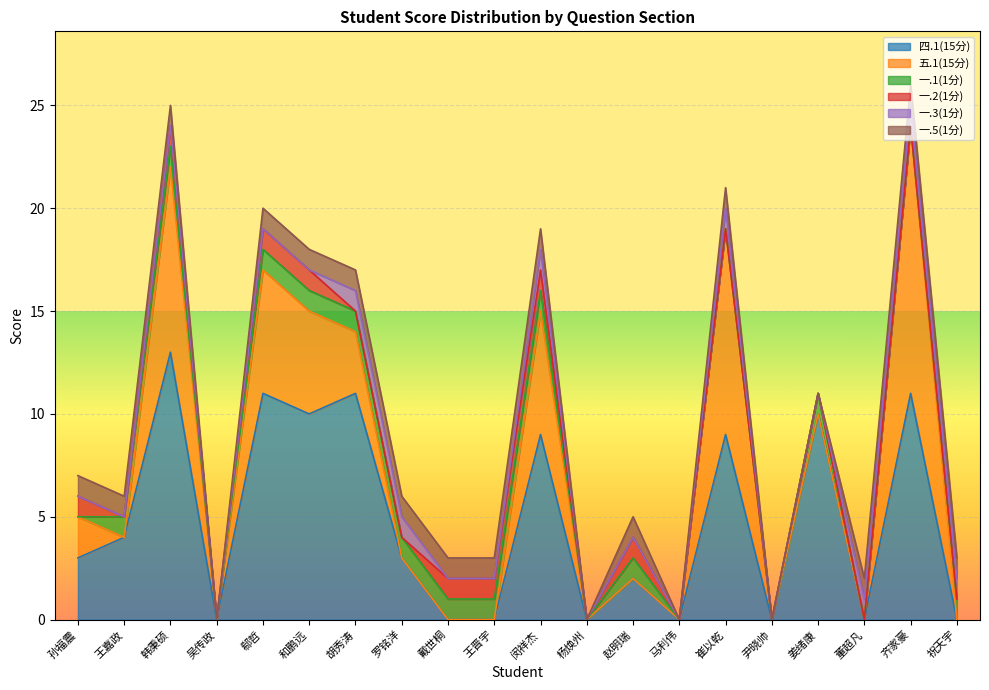

Reading left to right, transcribe all the data shown in this chart.

四.1(15分): 孙福震=3	王嘉政=4	韩秉硕=13	吴传政=0	郗哲=11	和鹏远=10	胡秀涛=11	罗铭洋=3	戴世桐=0	王晋宇=0	闵祥杰=9	杨焕州=0	赵明瑞=2	马利伟=0	崔以乾=9	尹晓帅=0	姜绪康=10	董超凡=0	齐家豪=11	祝天宇=0
五.1(15分): 孙福震=2	王嘉政=0	韩秉硕=9	吴传政=0	郗哲=6	和鹏远=5	胡秀涛=3	罗铭洋=0	戴世桐=0	王晋宇=0	闵祥杰=6	杨焕州=0	赵明瑞=0	马利伟=0	崔以乾=10	尹晓帅=0	姜绪康=0	董超凡=0	齐家豪=13	祝天宇=0
一.1(1分): 孙福震=0	王嘉政=1	韩秉硕=1	吴传政=0	郗哲=1	和鹏远=1	胡秀涛=1	罗铭洋=1	戴世桐=1	王晋宇=1	闵祥杰=1	杨焕州=0	赵明瑞=1	马利伟=0	崔以乾=0	尹晓帅=0	姜绪康=1	董超凡=0	齐家豪=0	祝天宇=1
一.2(1分): 孙福震=1	王嘉政=0	韩秉硕=1	吴传政=0	郗哲=1	和鹏远=1	胡秀涛=0	罗铭洋=0	戴世桐=1	王晋宇=1	闵祥杰=1	杨焕州=0	赵明瑞=1	马利伟=0	崔以乾=0	尹晓帅=0	姜绪康=0	董超凡=0	齐家豪=0	祝天宇=0
一.3(1分): 孙福震=0	王嘉政=0	韩秉硕=0	吴传政=0	郗哲=0	和鹏远=0	胡秀涛=1	罗铭洋=1	戴世桐=0	王晋宇=0	闵祥杰=1	杨焕州=0	赵明瑞=0	马利伟=0	崔以乾=1	尹晓帅=0	姜绪康=0	董超凡=1	齐家豪=1	祝天宇=1
一.5(1分): 孙福震=1	王嘉政=1	韩秉硕=1	吴传政=0	郗哲=1	和鹏远=1	胡秀涛=1	罗铭洋=1	戴世桐=1	王晋宇=1	闵祥杰=1	杨焕州=0	赵明瑞=1	马利伟=0	崔以乾=1	尹晓帅=0	姜绪康=0	董超凡=1	齐家豪=1	祝天宇=1